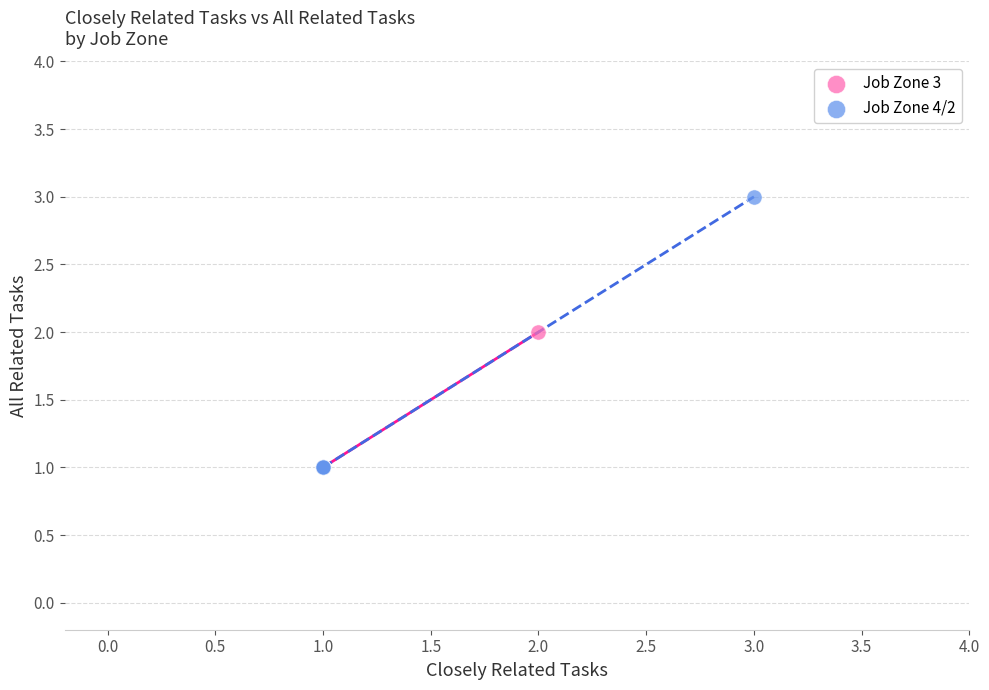

Which series reaches the maximum Y coordinate?

Job Zone 4/2